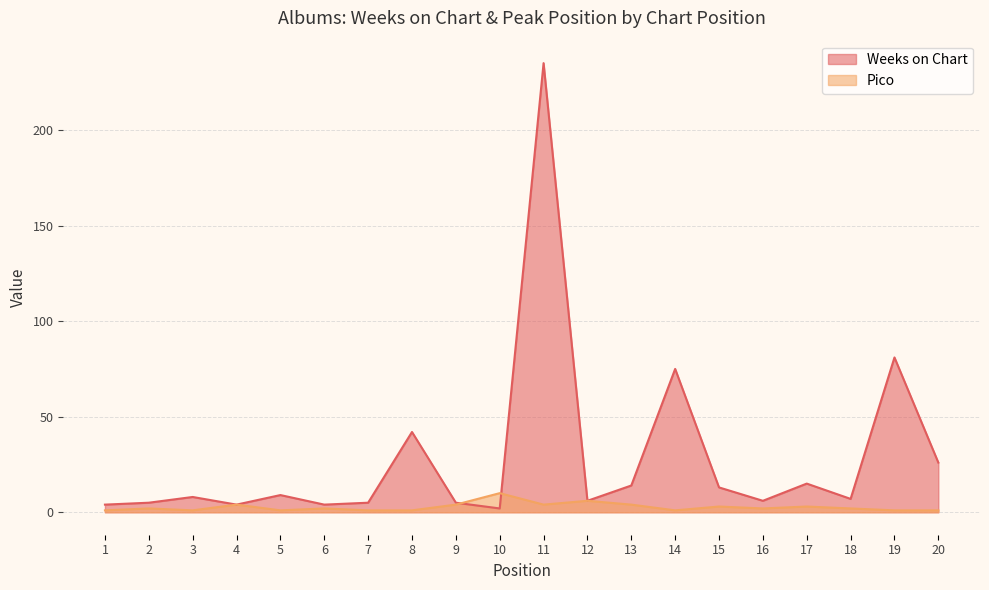

True or false: Weeks on Chart and Pico intersect in this chart.

True